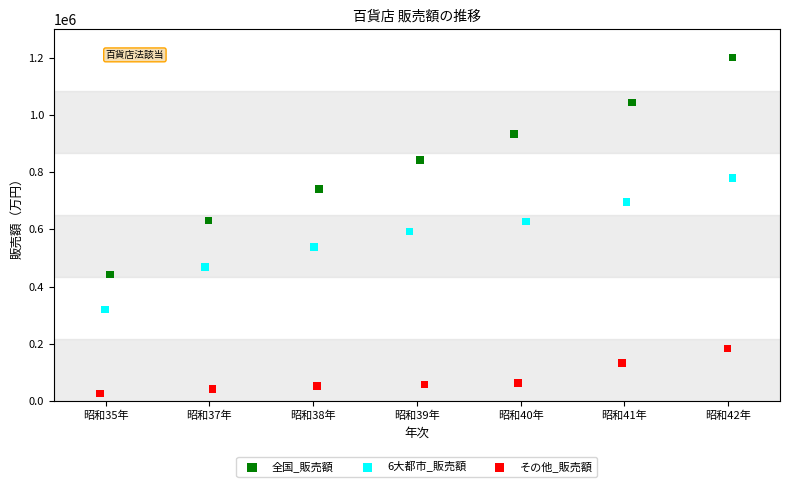

Which series contains the highest Y value?

全国_販売額